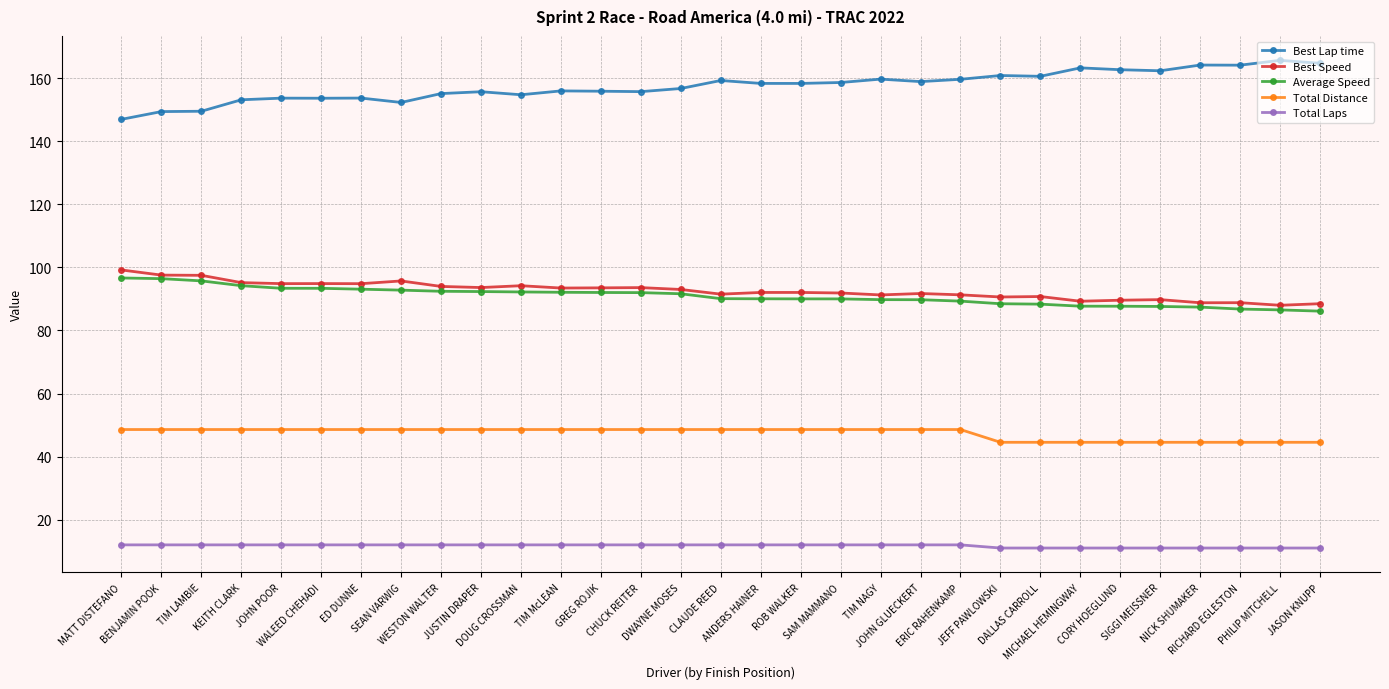

What is the label of the 4th point from the left?

KEITH CLARK